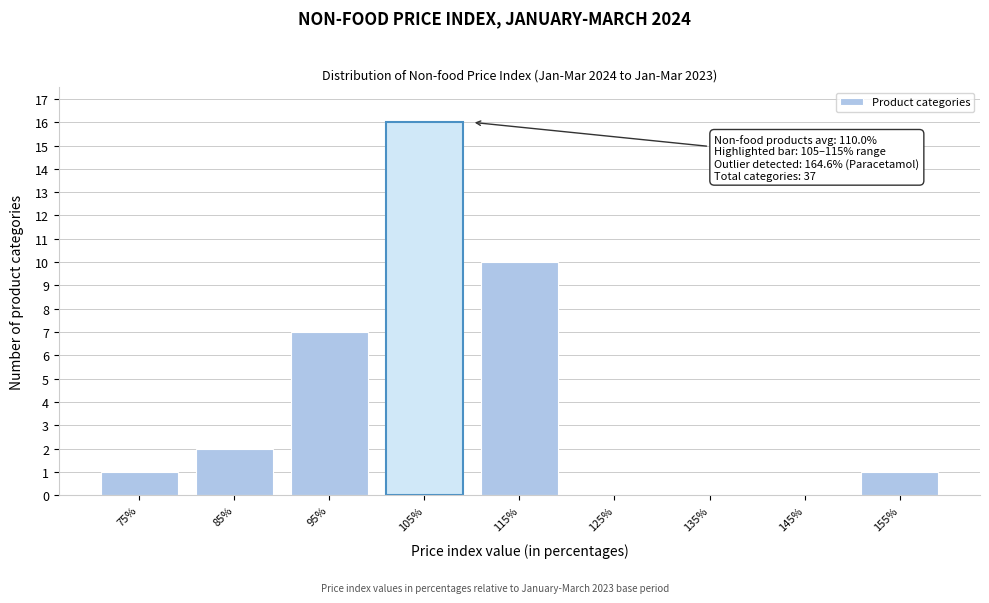

Reading left to right, what are all the values shown in this chart?

75%=1	85%=2	95%=7	105%=16	115%=10	125%=0	135%=0	145%=0	155%=1